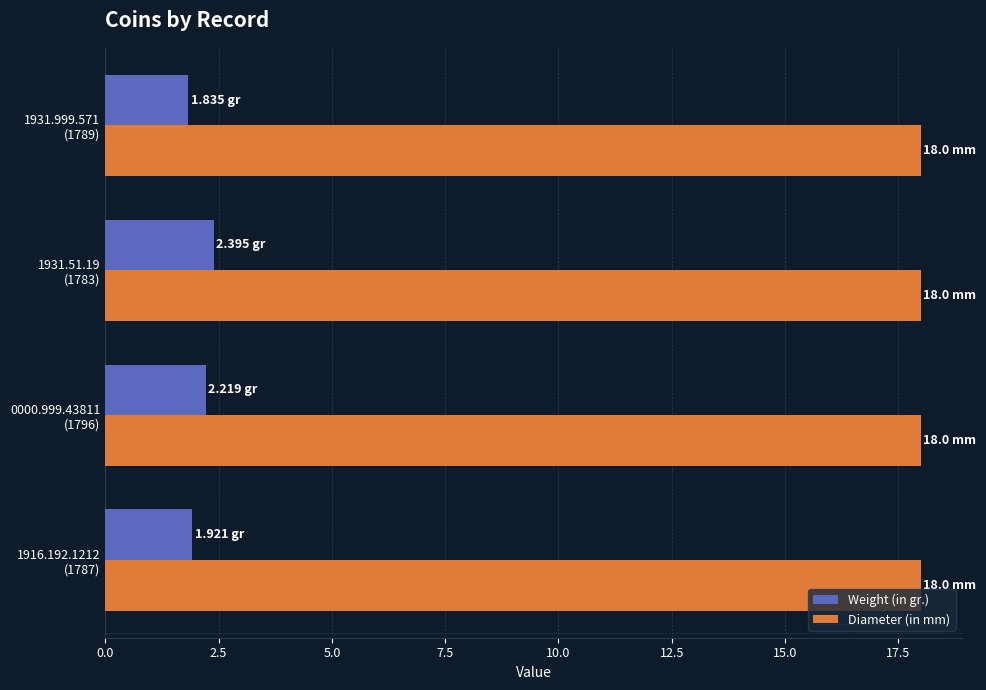

Rank the series by their maximum value, from highest to lowest.

Diameter (in mm), Weight (in gr.)